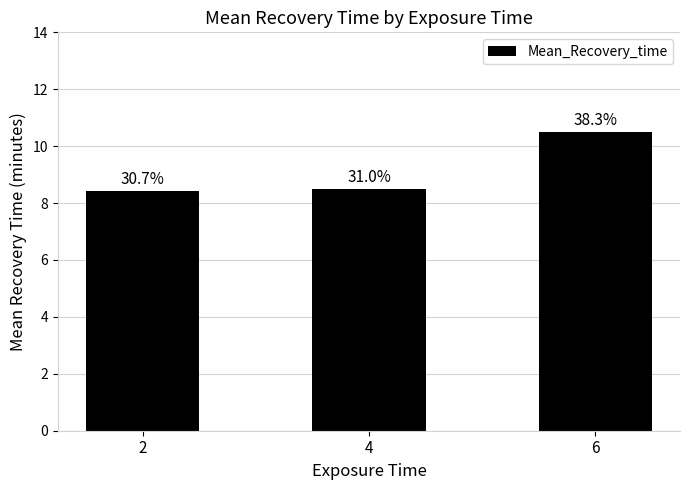

Does the chart contain any negative values?

No